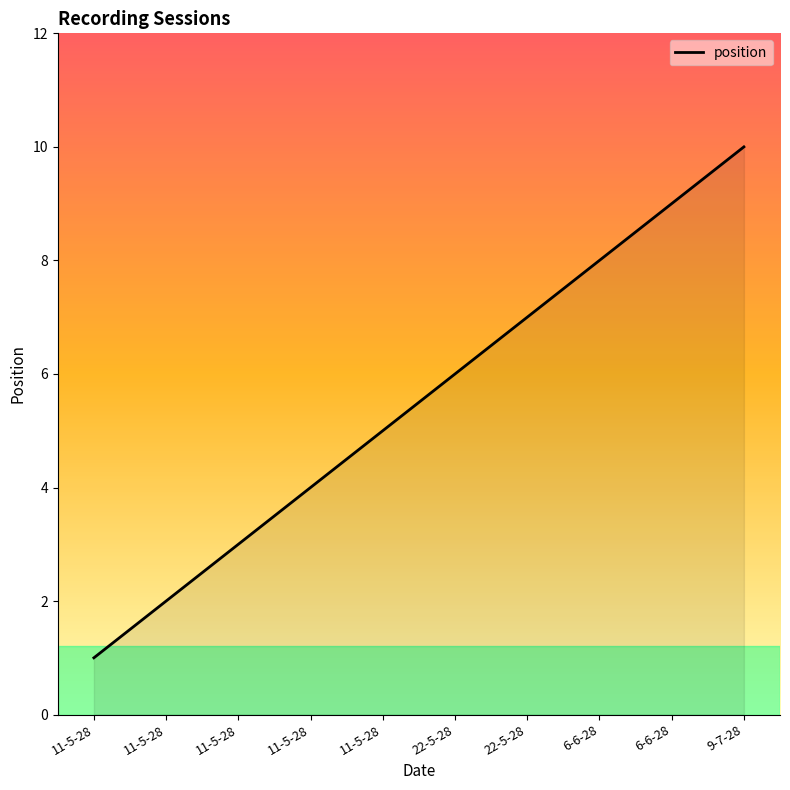

Count the values in the range 3 to 8.

6